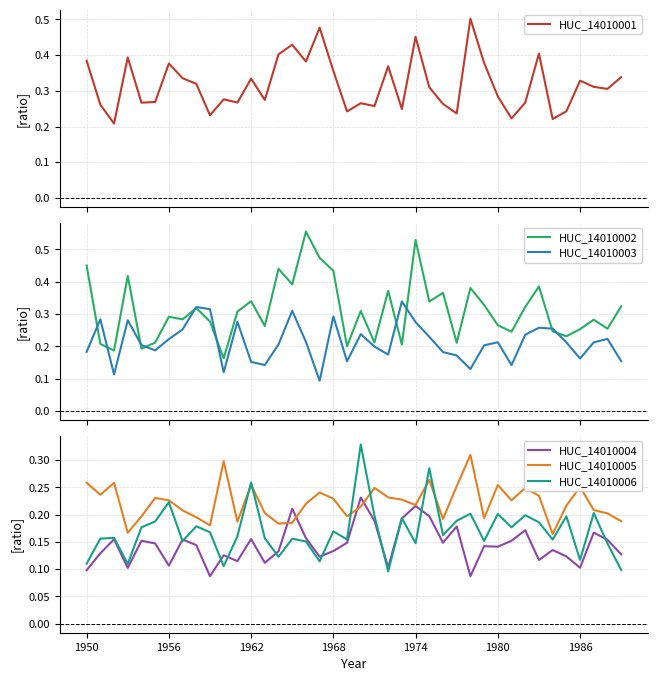

Is it true that HUC_14010001 equals 0.1 at 1986?

False